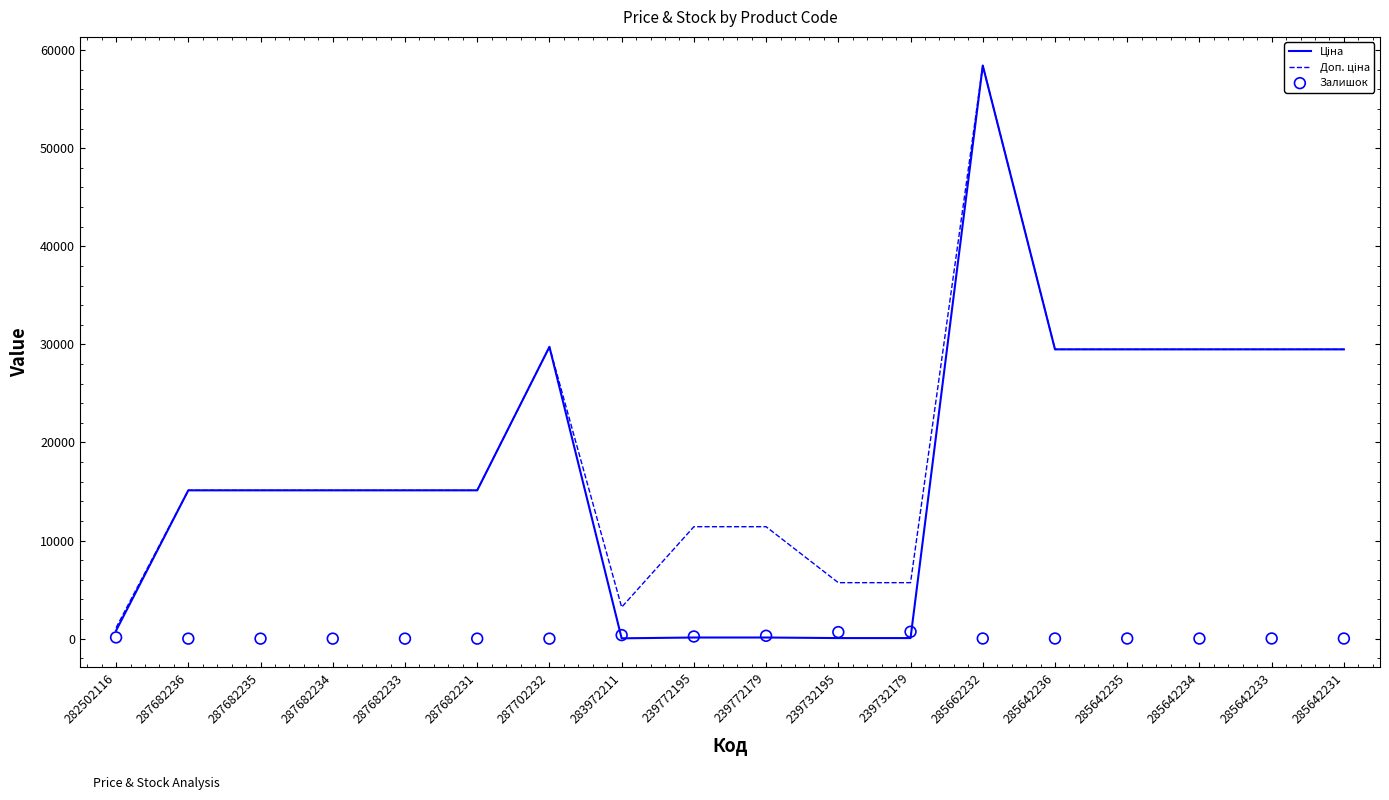

Is the value of Ціна at 285642236 greater than the value of Залишок at 282502116?

Yes